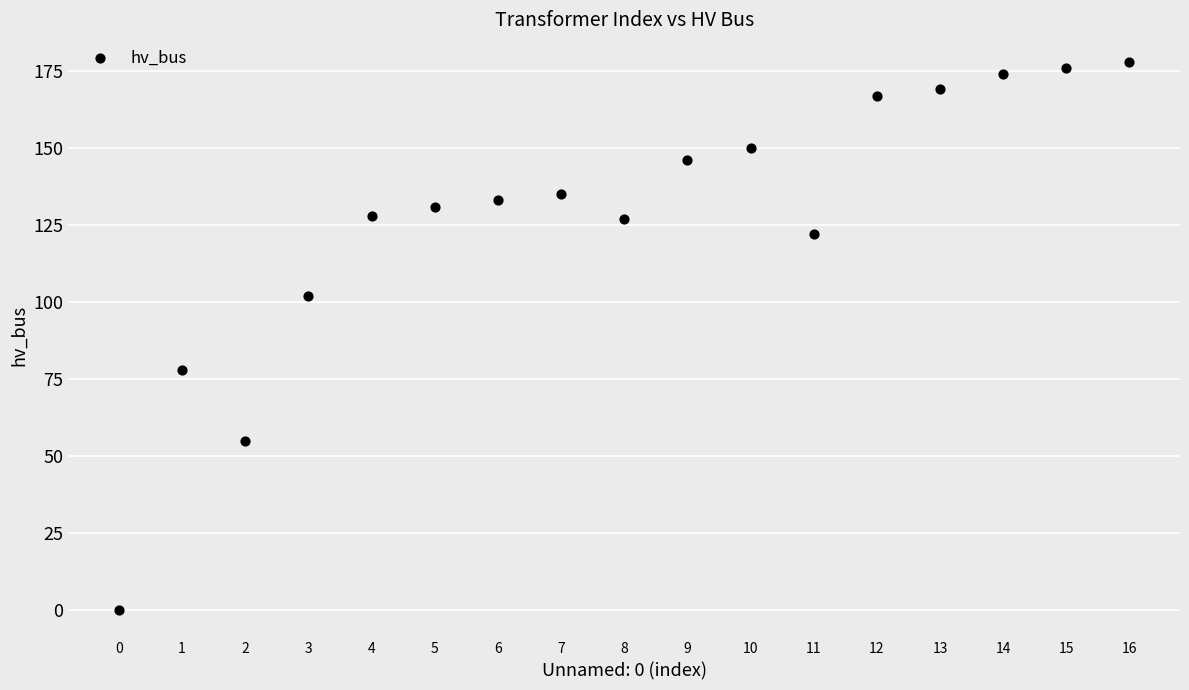

What Y value in the scatter plot is closest to 89?

78